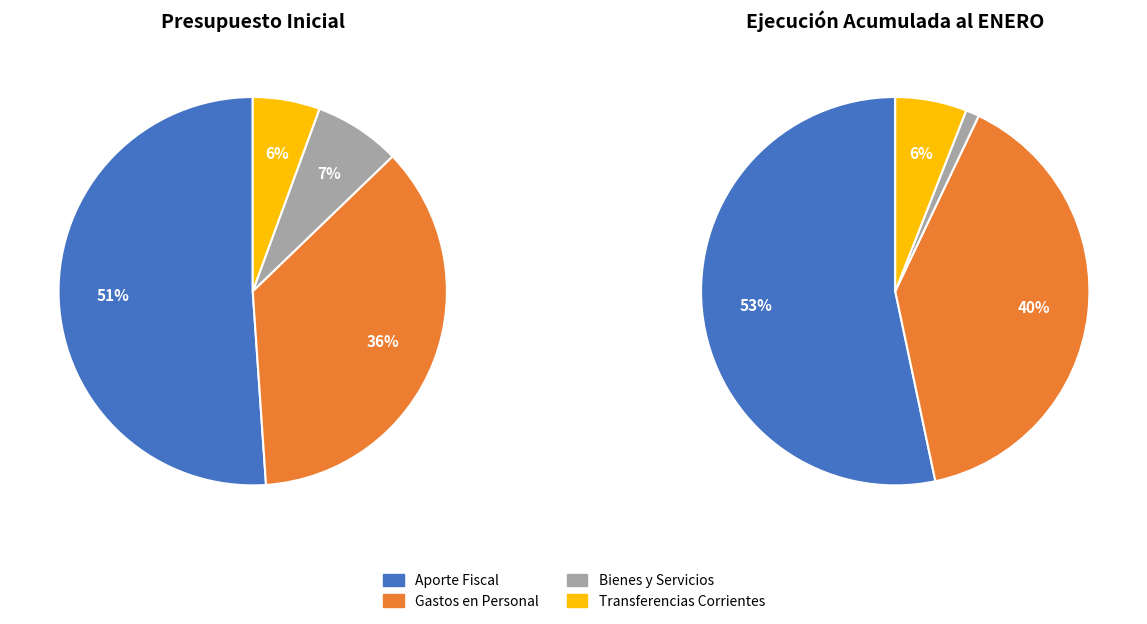

The GASTOS EN PERSONAL slice represents 54% of the pie. True or false?

False